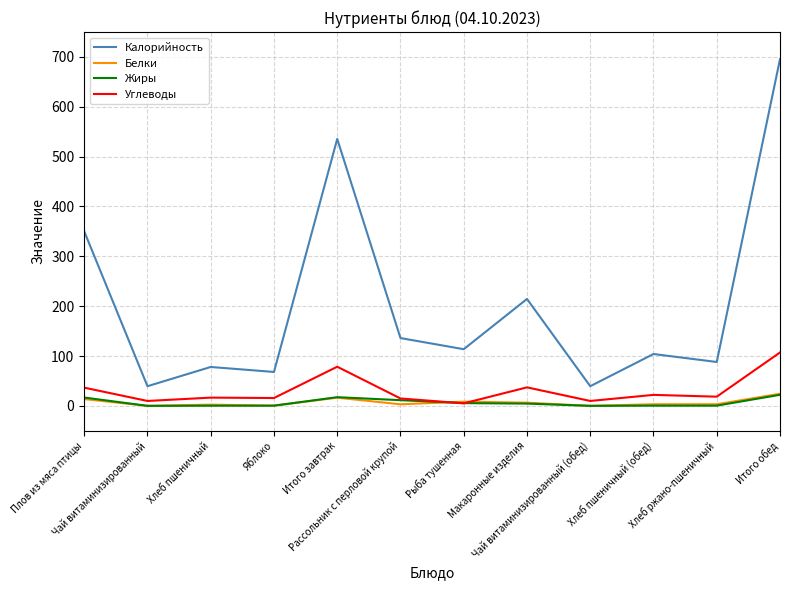

What is the maximum value shown in the chart?

695.5